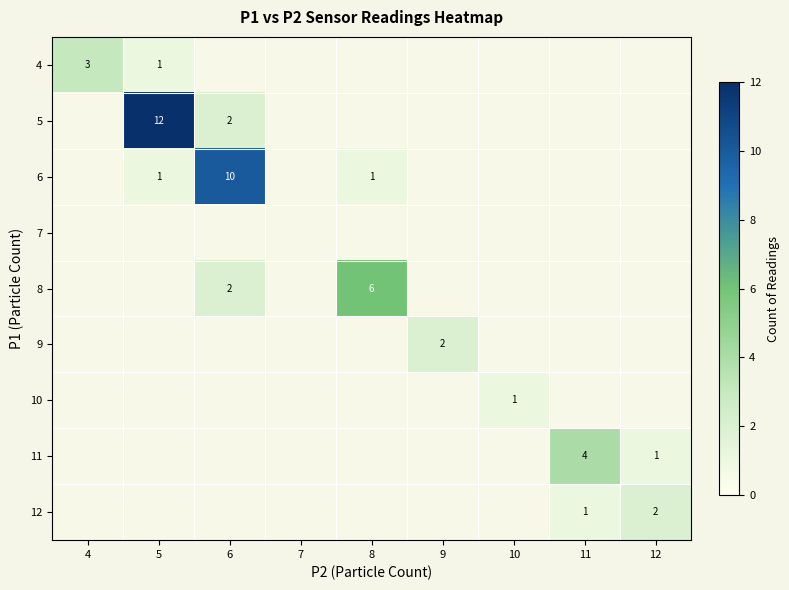

Which category has the highest value across all series?

5